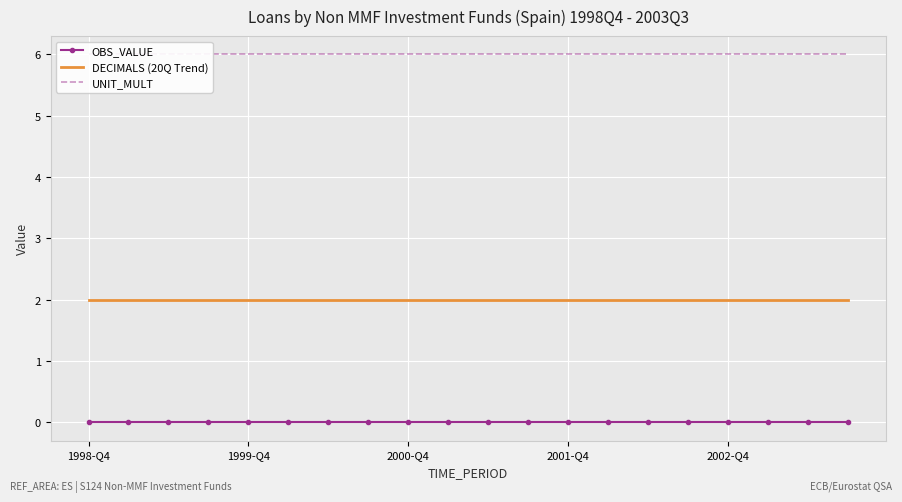

Rank the series by their maximum value, from lowest to highest.

OBS_VALUE, DECIMALS (20Q Trend), UNIT_MULT